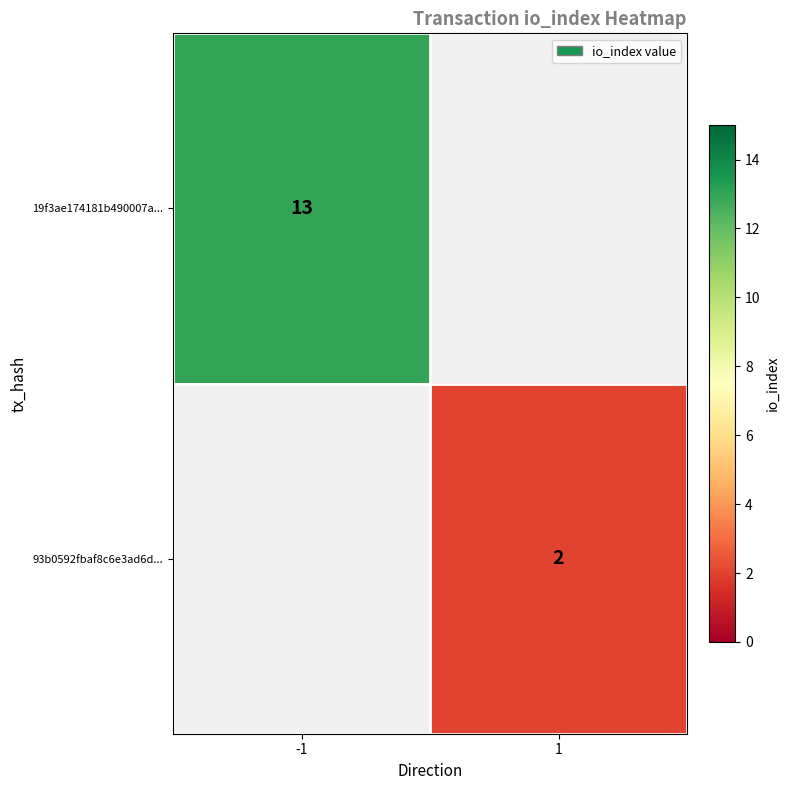

The 93b0592fbaf8c6e3ad6d... series shows 2 at 1. True or false?

True